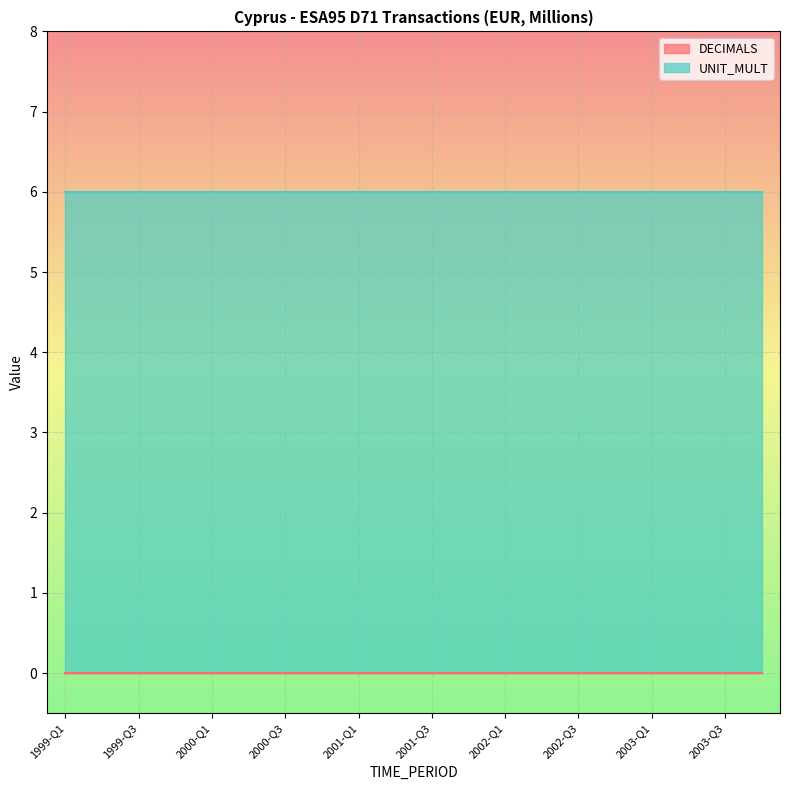

What is the difference between the highest and lowest values at 2001-Q1?

6